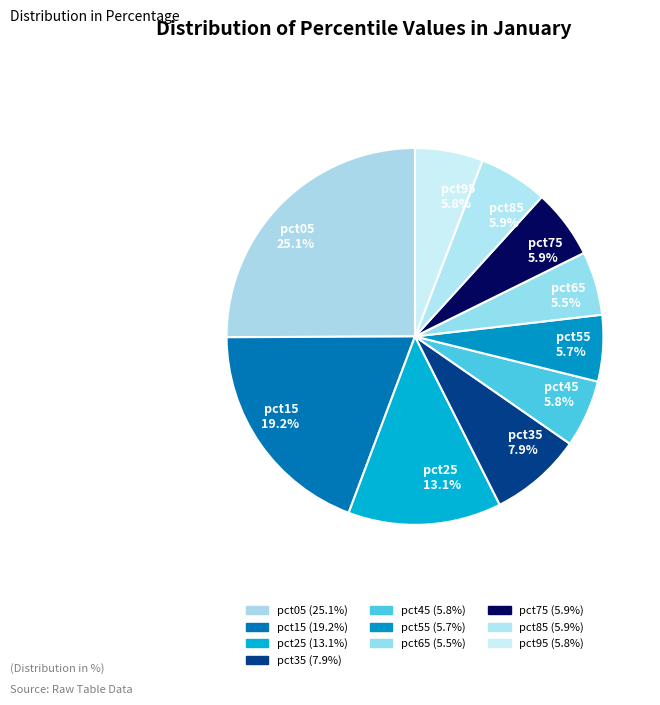

Does pct05 25.1% represent more than half of the total?

No